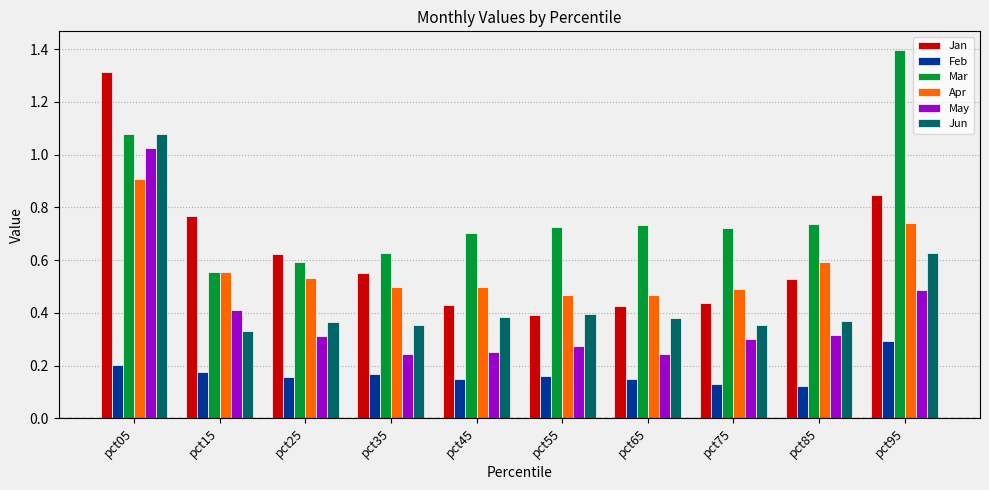

What is the sum of all Feb values?

1.7